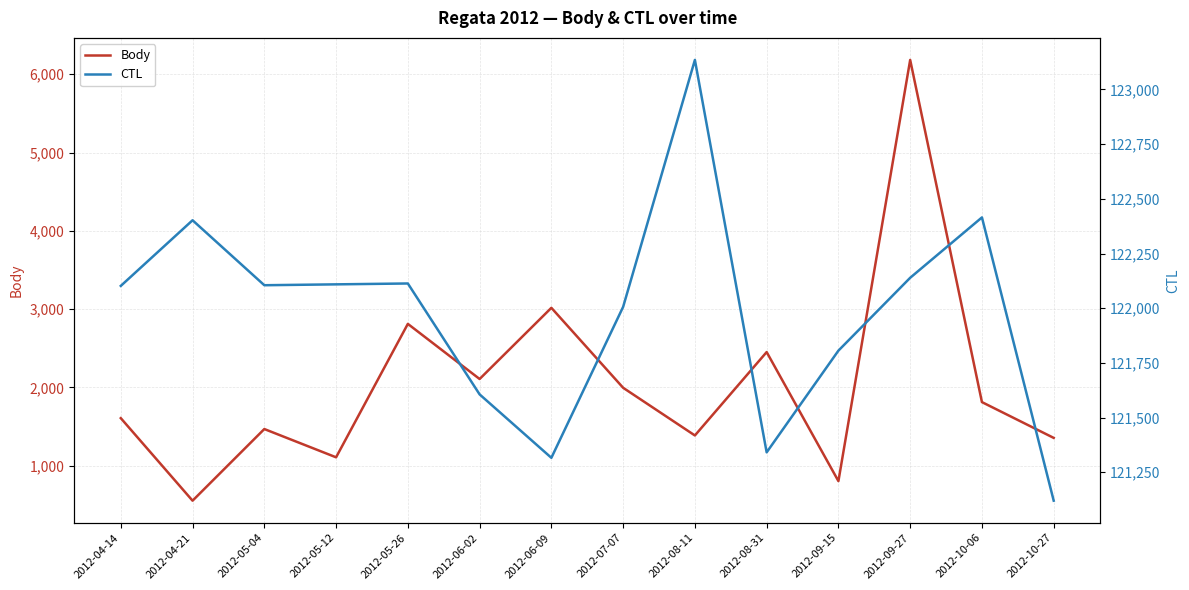

The value of CTL at 2012-08-31 is 72343. True or false?

False